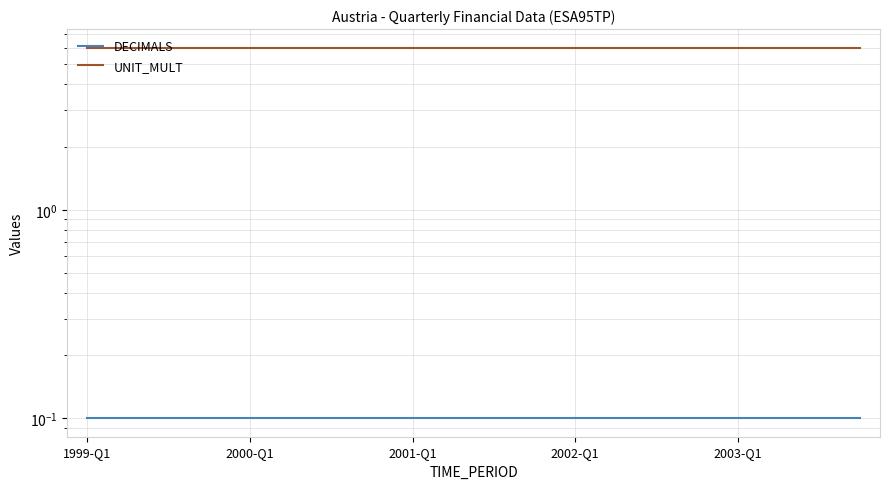

How many series are shown in this chart?

2